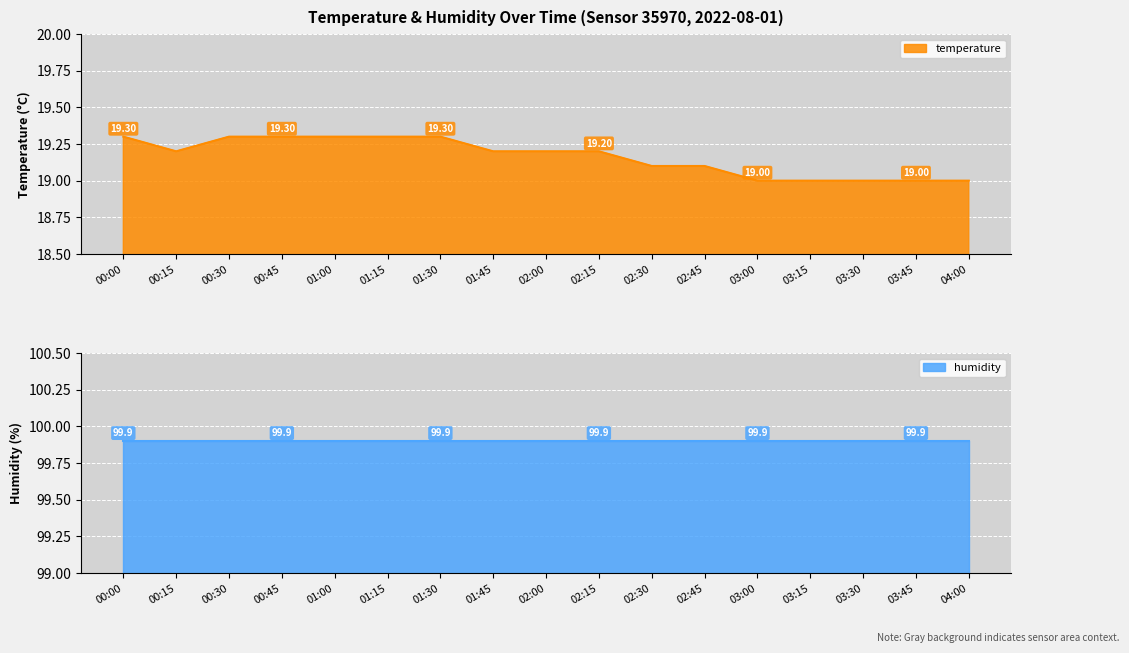

Which has a higher value, 01:15 or 02:30?

01:15